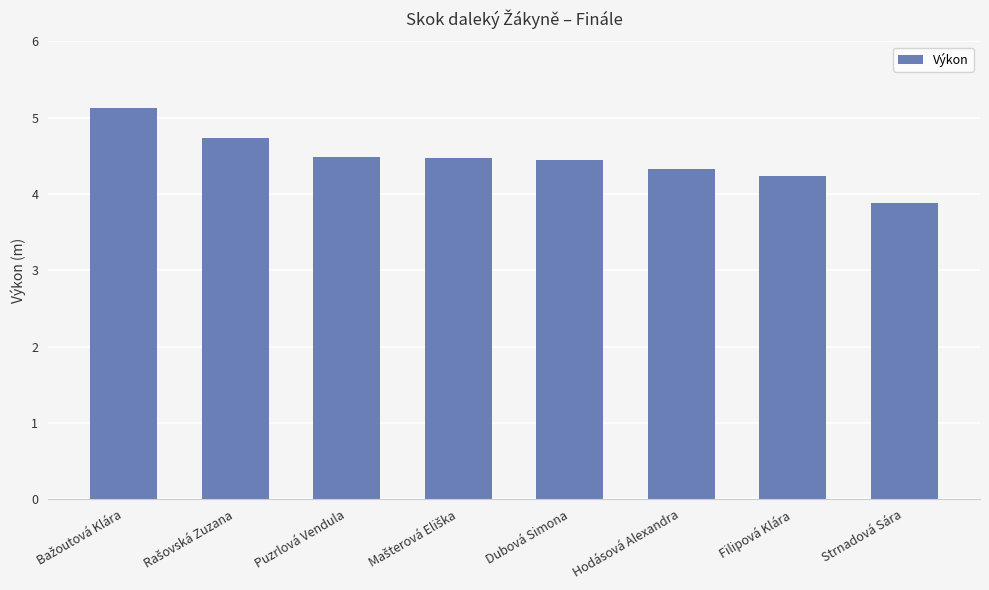

What is the difference between the values at Dubová Simona and Hodásová Alexandra?

0.1